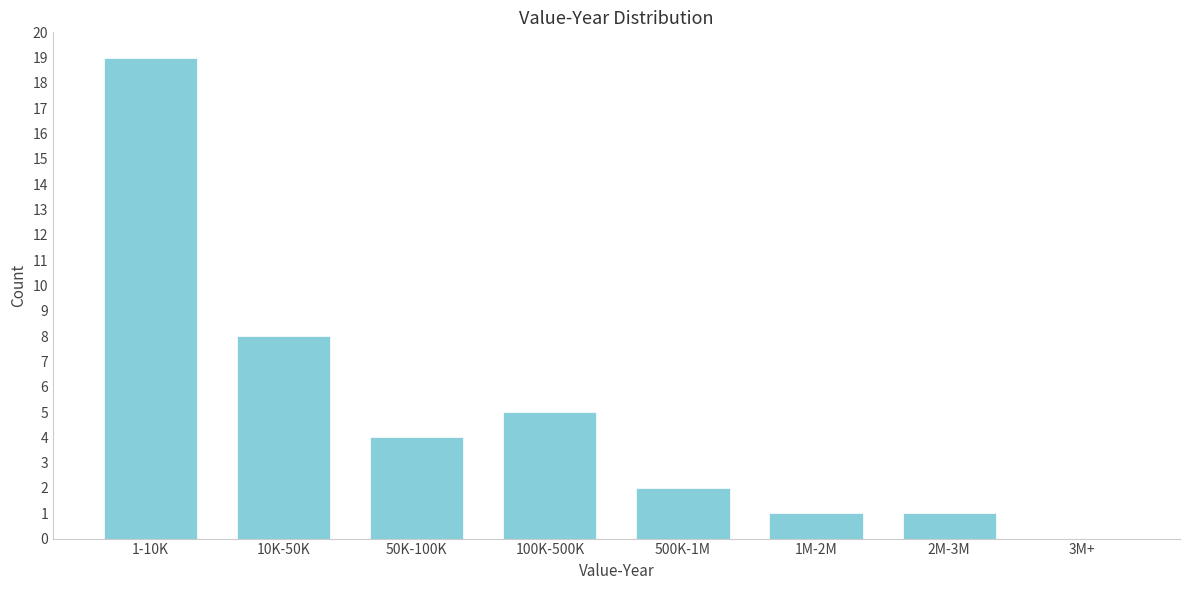

Reading left to right, extract all data points from this chart.

1-10K=19	10K-50K=8	50K-100K=4	100K-500K=5	500K-1M=2	1M-2M=1	2M-3M=1	3M+=0